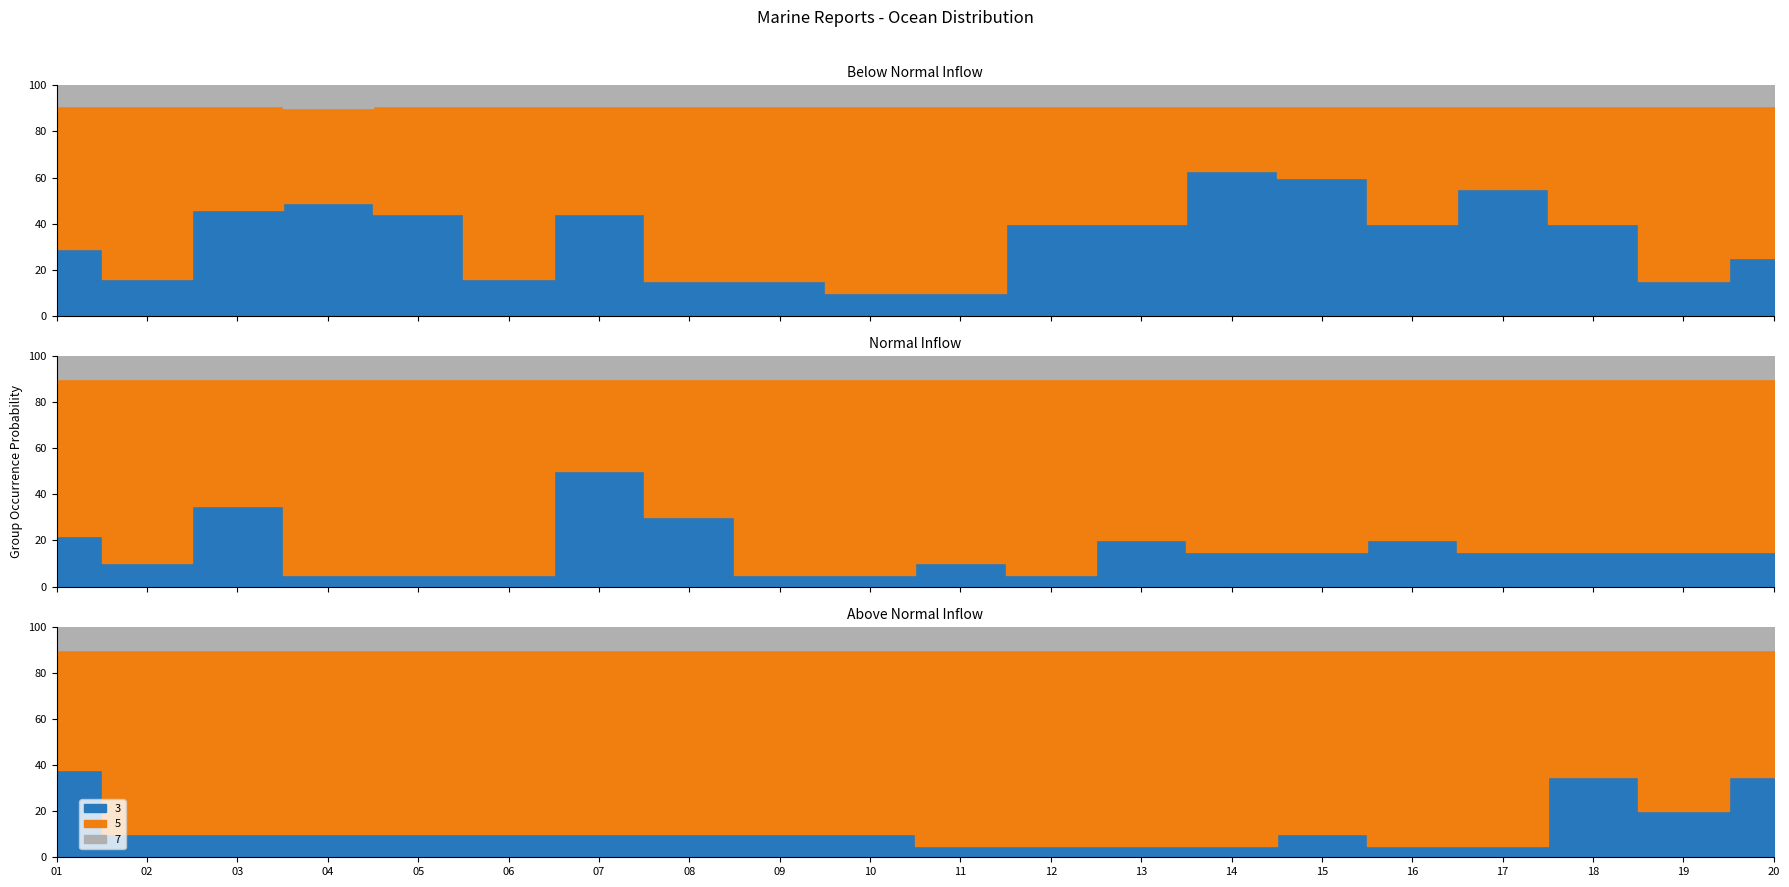

True or false: 5 and 3 cross at least once.

False